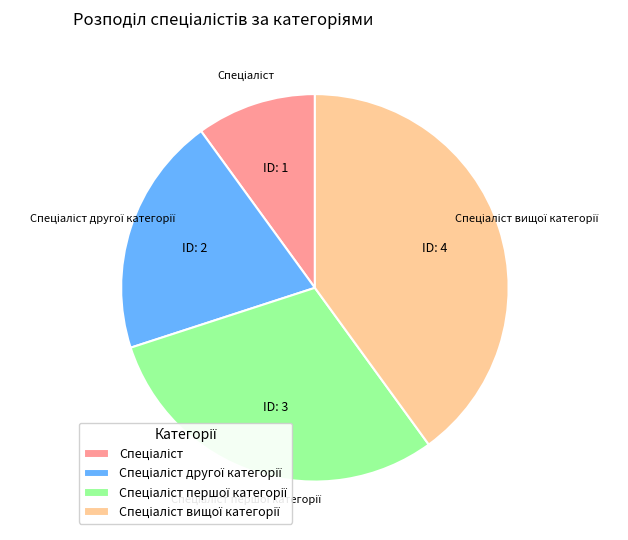

Is there a majority slice in this chart?

No